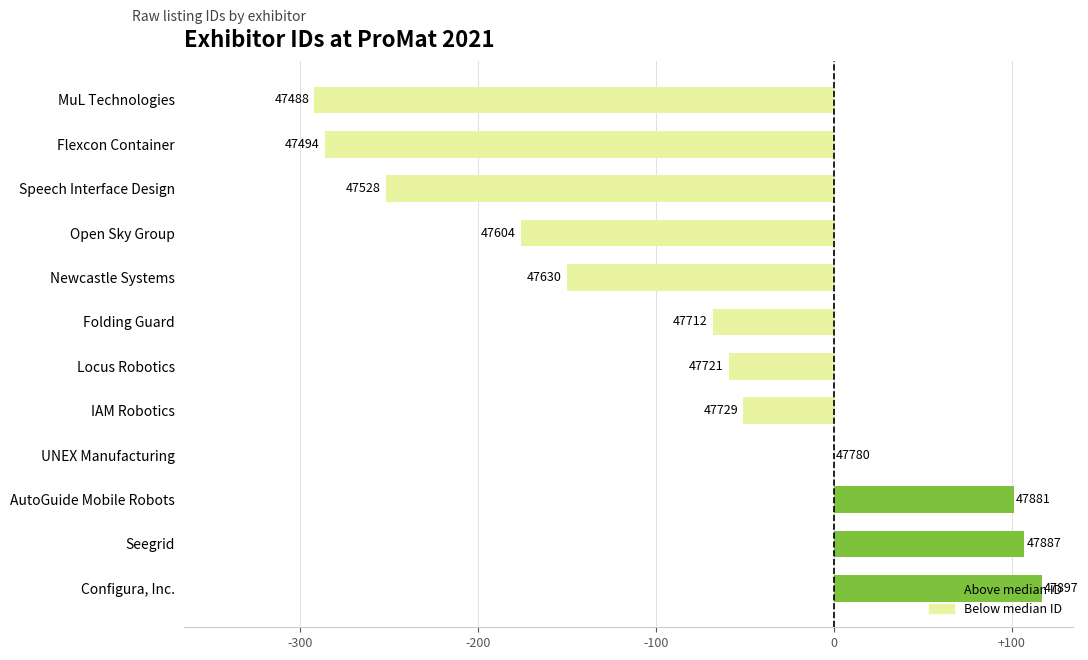

What is the difference between the maximum and second lowest values?

403